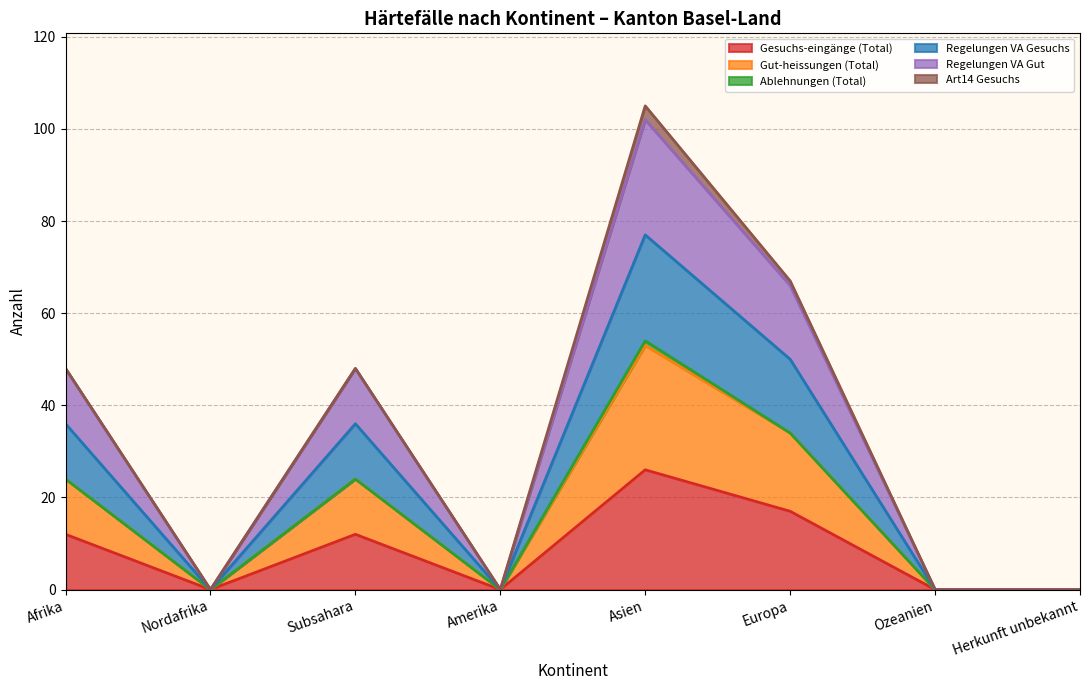

At which label does Gesuchs-eingänge (Total) reach its peak?

Asien